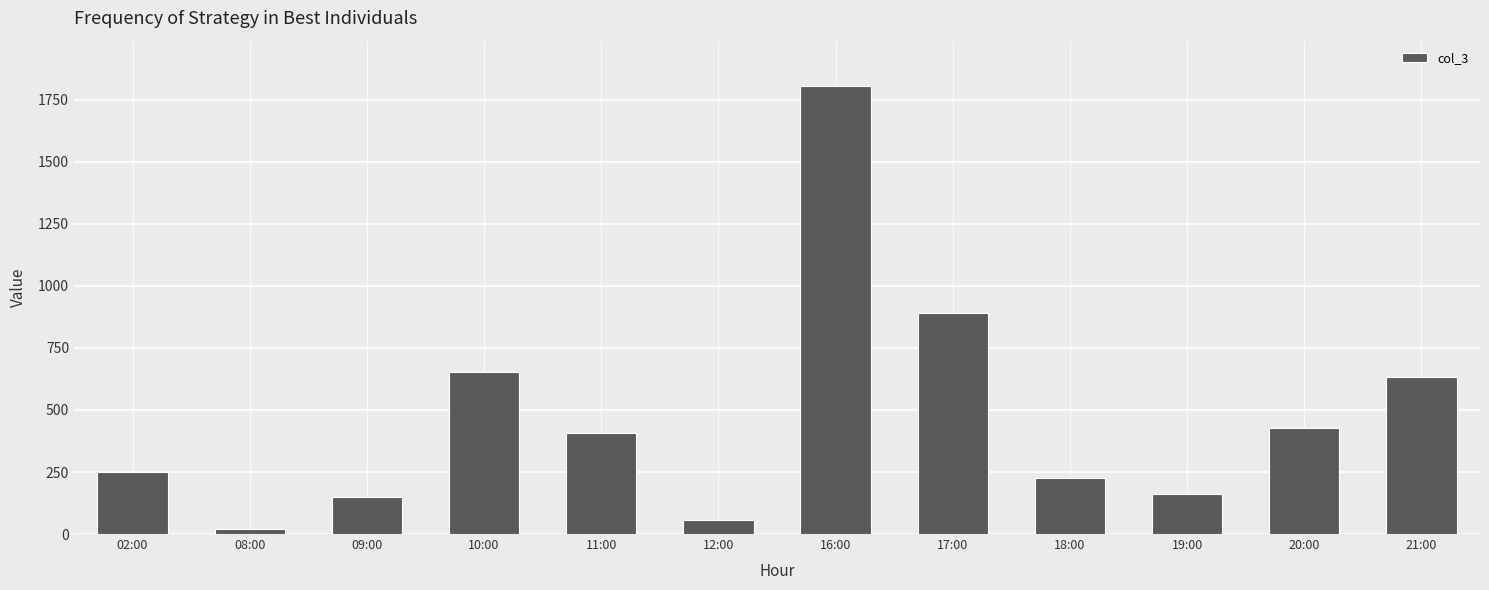

Which has a higher value, 18:00 or 08:00?

18:00